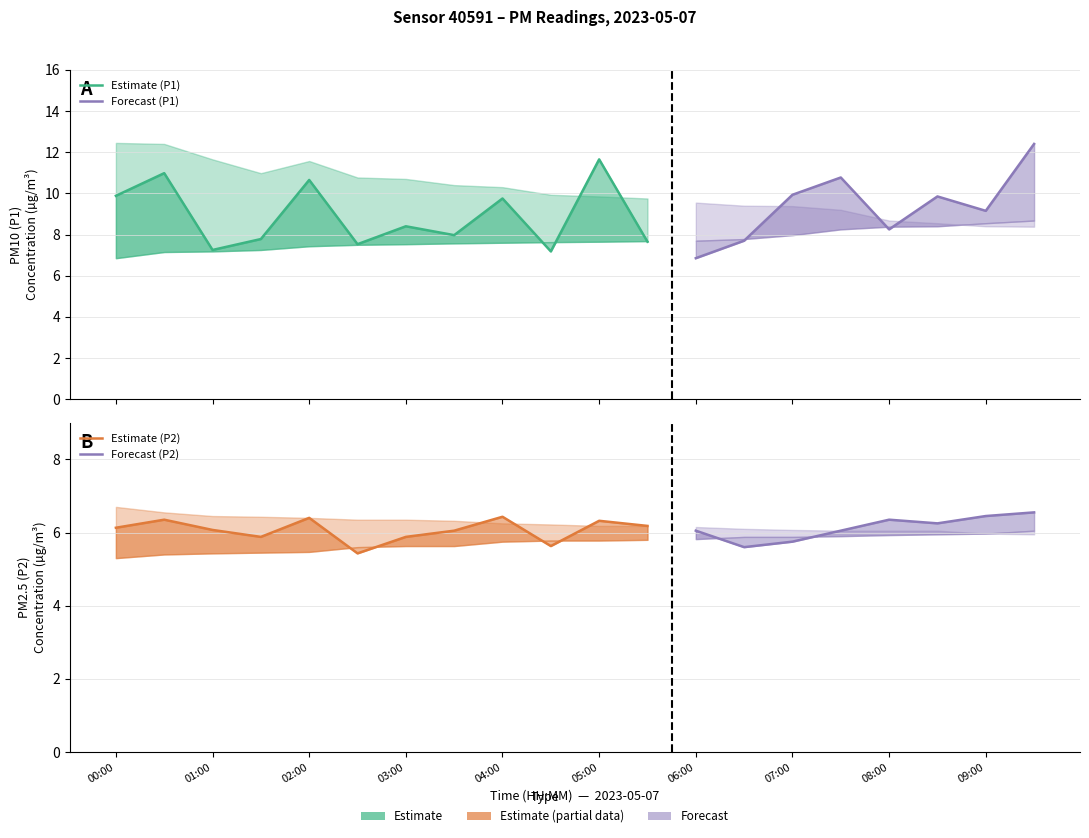

How many values in the P1 series exceed 9?

10